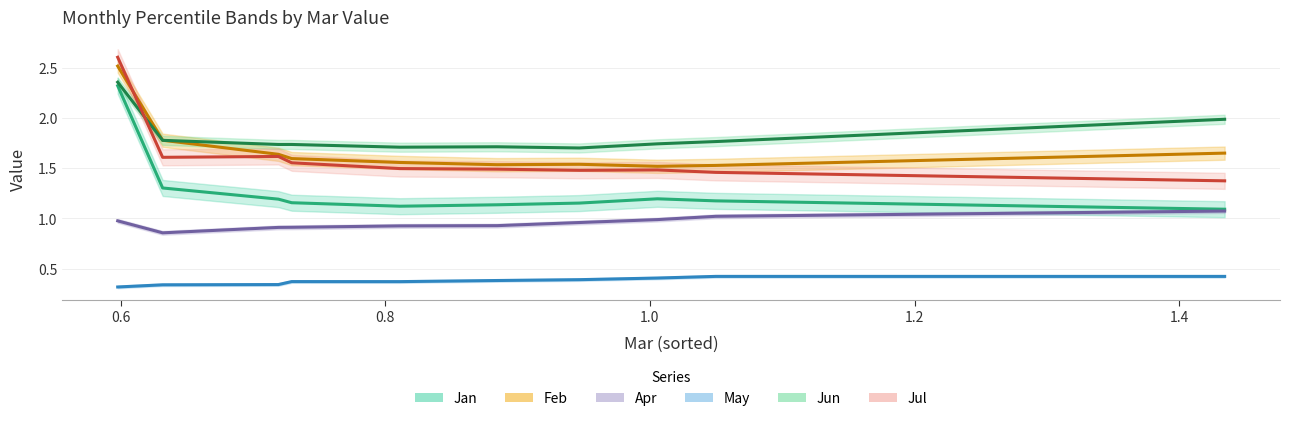

What is the average value of the Jun series?

1.8